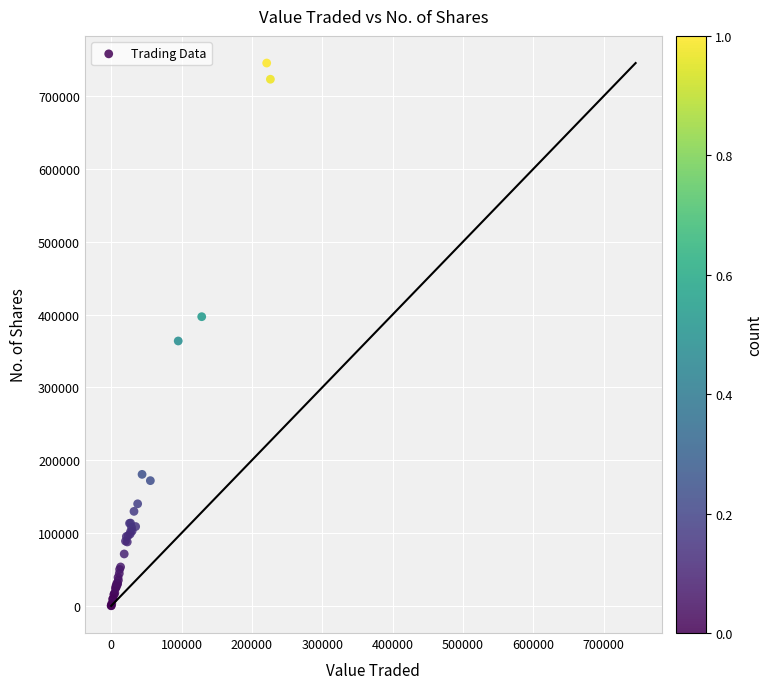

What Y value in the scatter plot is closest to 372715?

363679